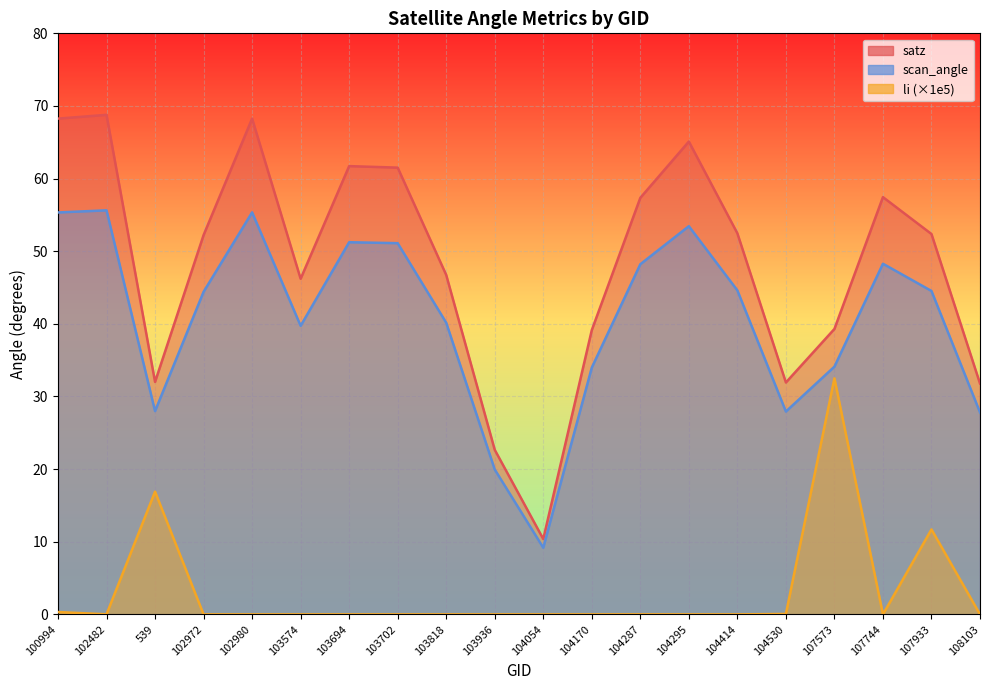

How many values in the scan_angle series are below 44?

9